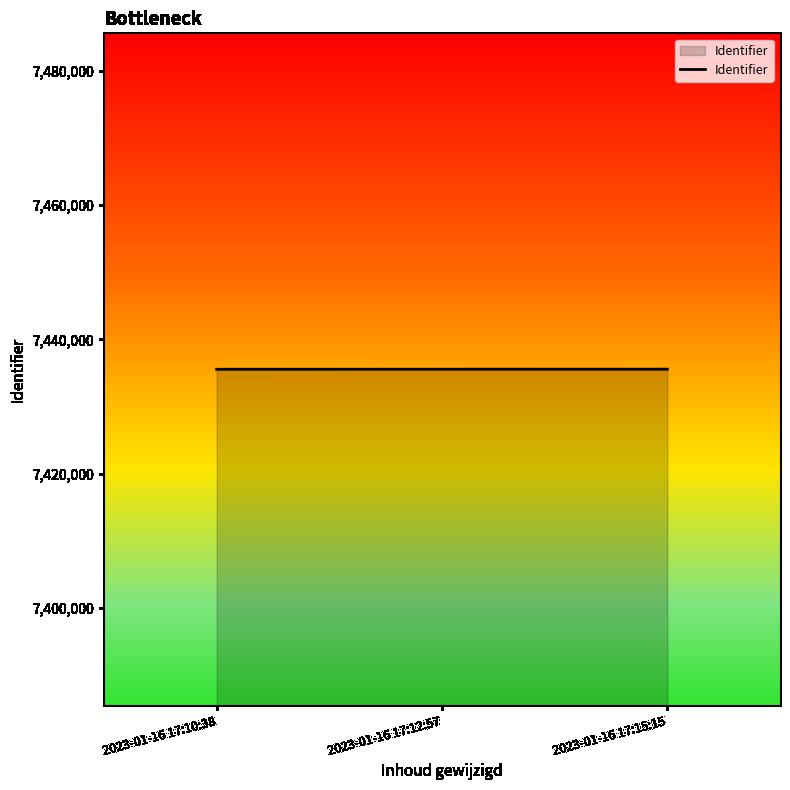

Is it true that the value at 2023-01-16 17:10:38 is 10776024?

False